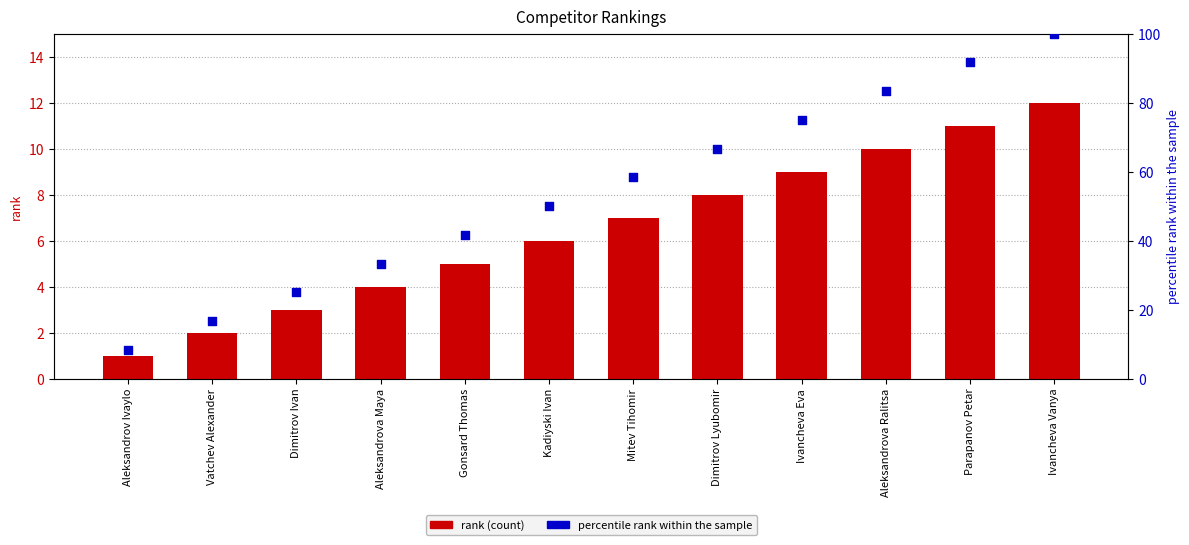

Which series contains the lowest Y value?

rank (count)